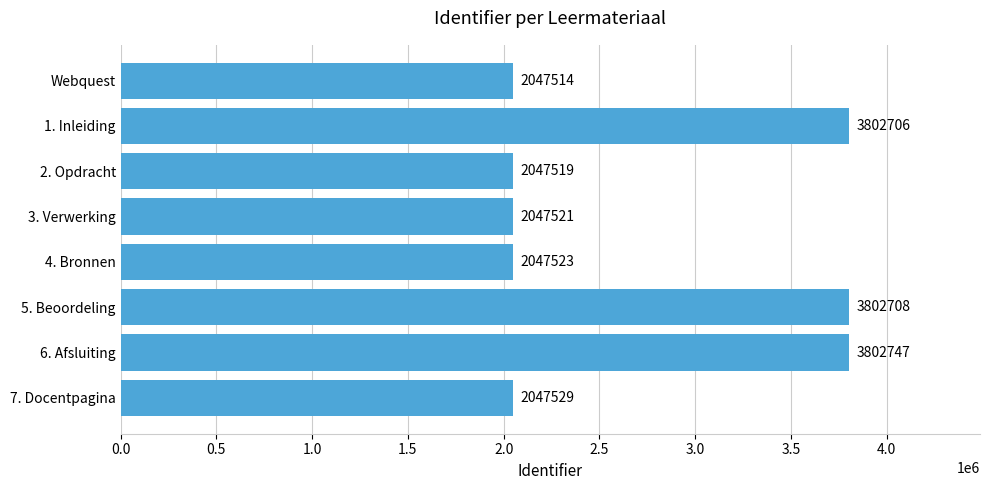

List the labels in order of value, largest first.

6. Afsluiting, 5. Beoordeling, 1. Inleiding, 7. Docentpagina, 4. Bronnen, 3. Verwerking, 2. Opdracht, Webquest